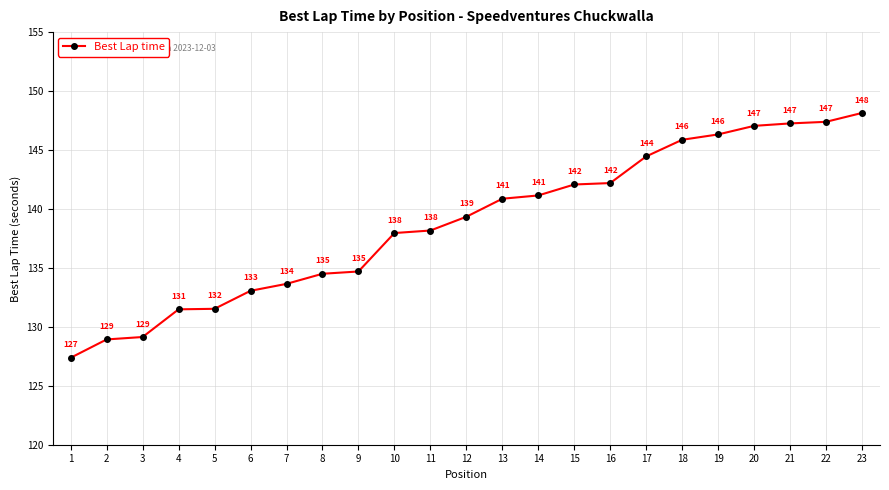

What is the difference between the maximum and second lowest values?

19.2